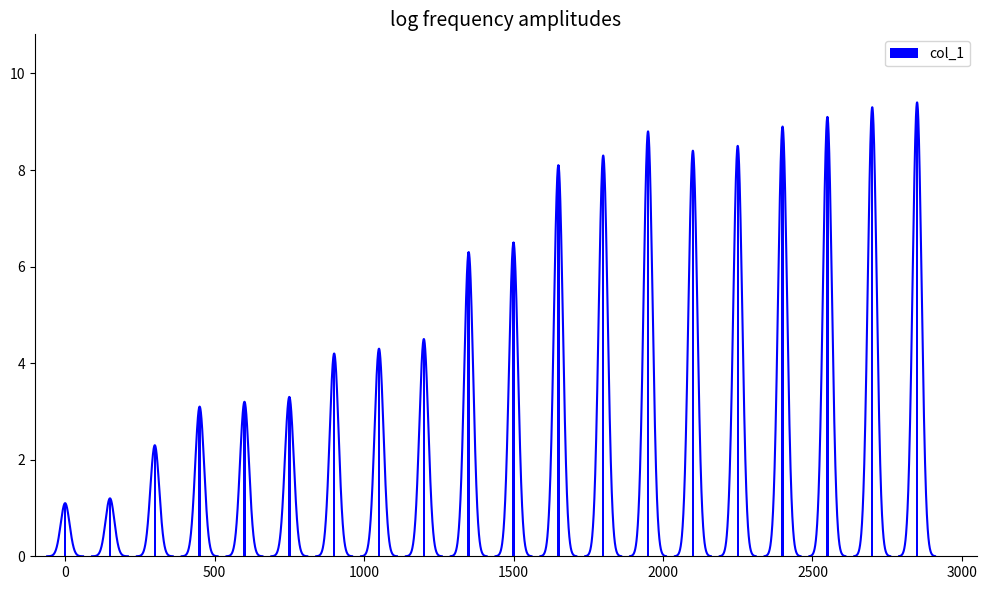

What is the average value?

5.9